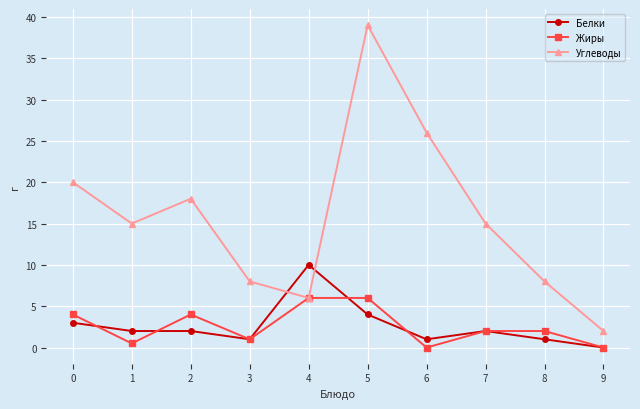

List the series in order of their peak value, highest first.

Углеводы, Белки, Жиры